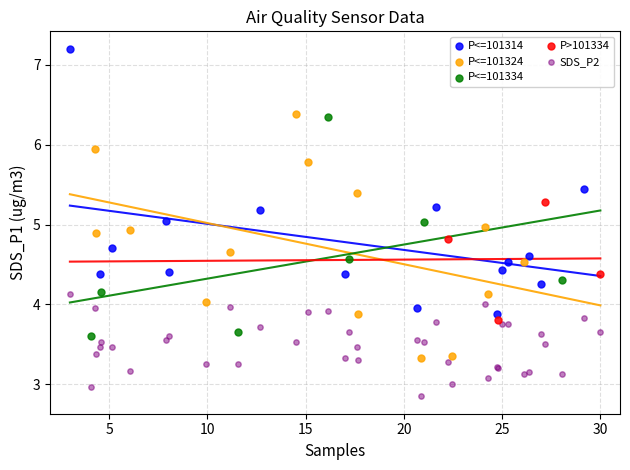

Which series contains the highest Y value?

P<=101314